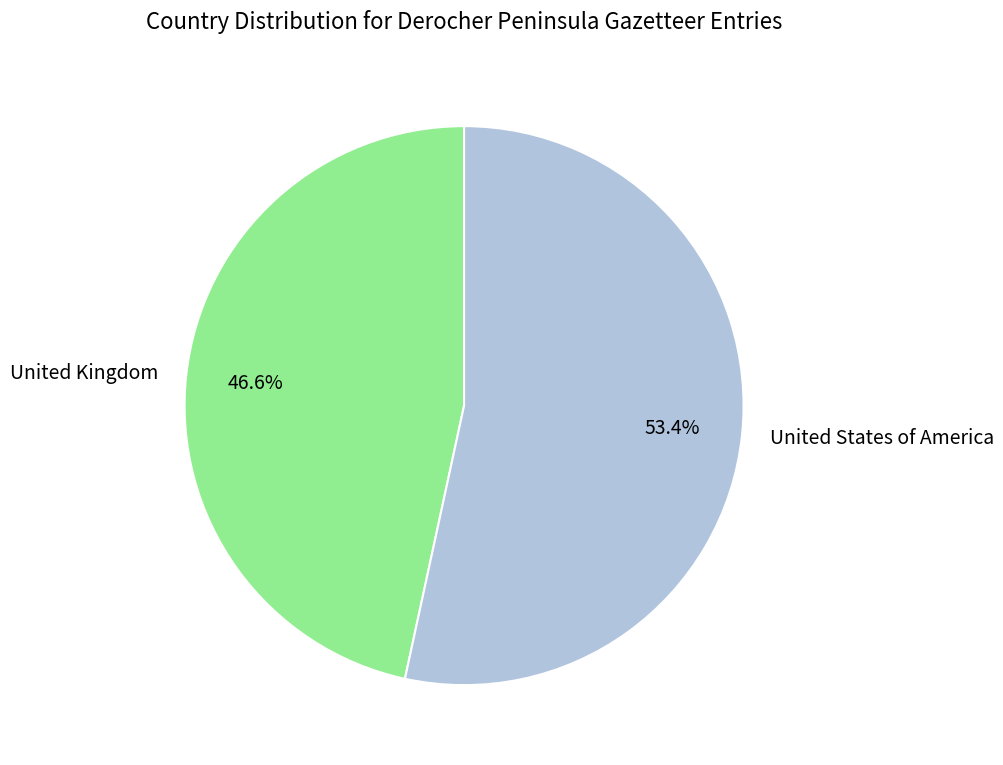

Is it true that United States of America is 53% of the pie?

True